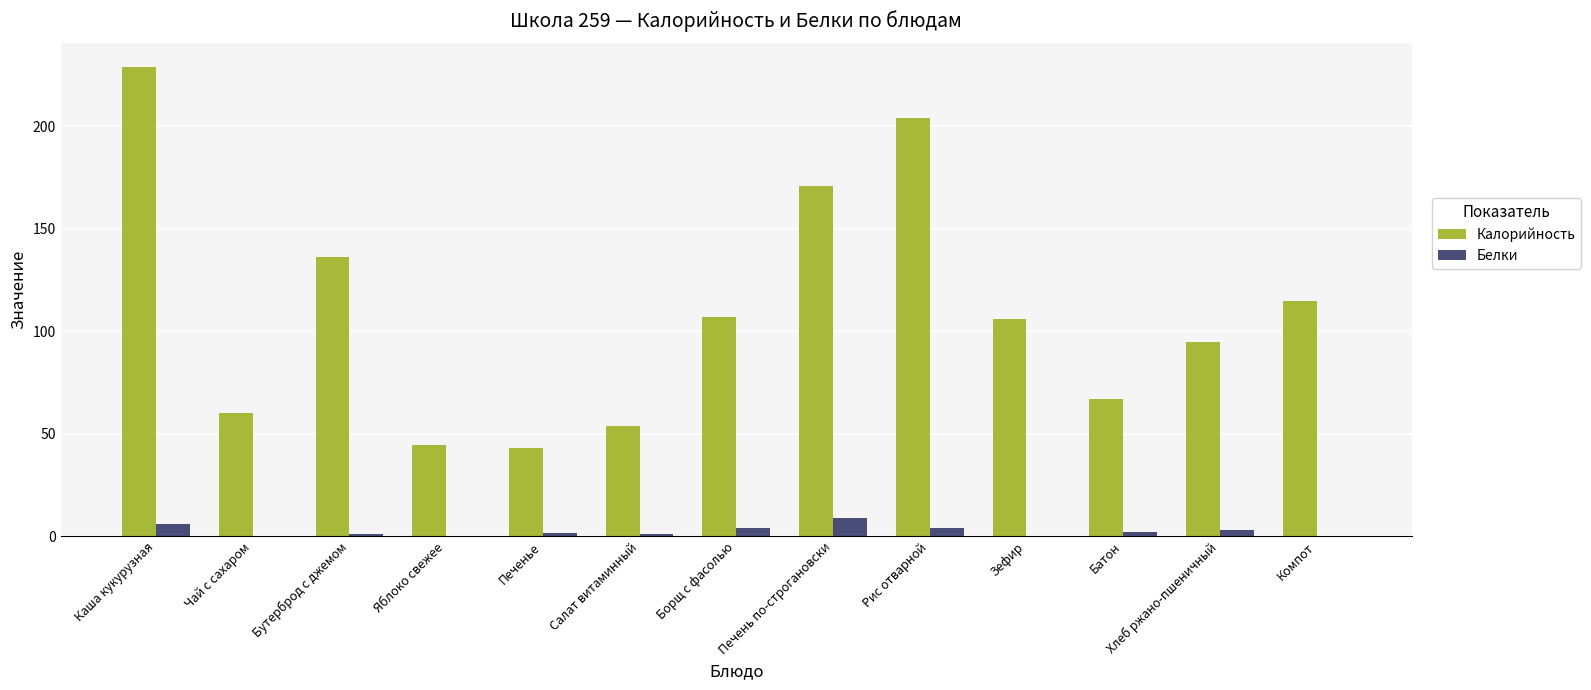

Which category has the highest value across all series?

Каша кукурузная